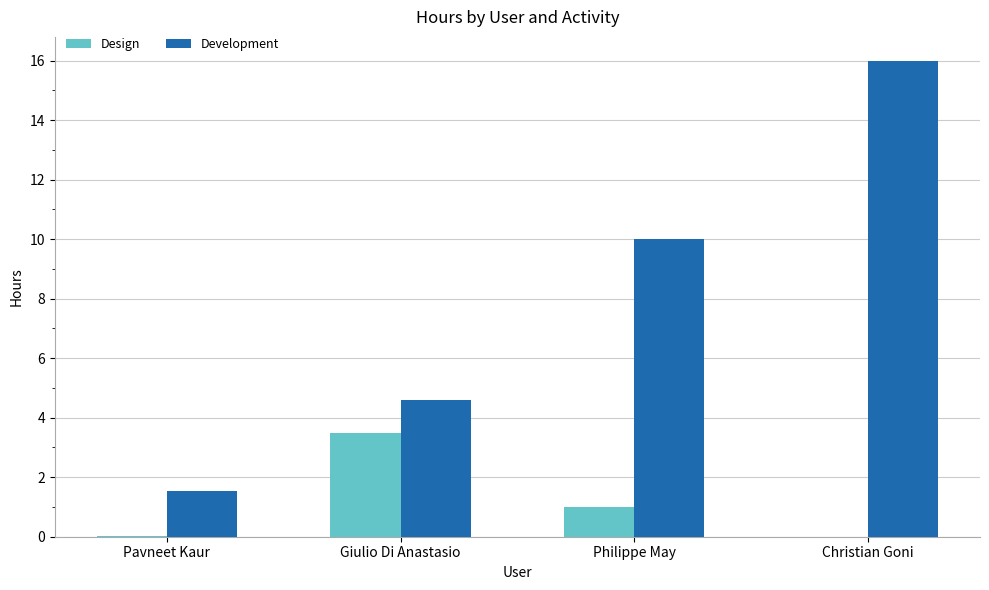

Between Pavneet Kaur and Giulio Di Anastasio, which series saw the biggest shift?

Design